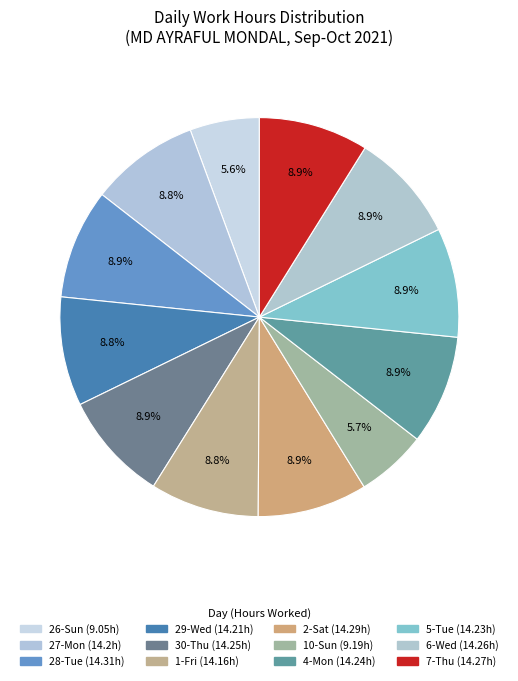

Which has a higher value, 5-Tue or 28-Tue?

28-Tue